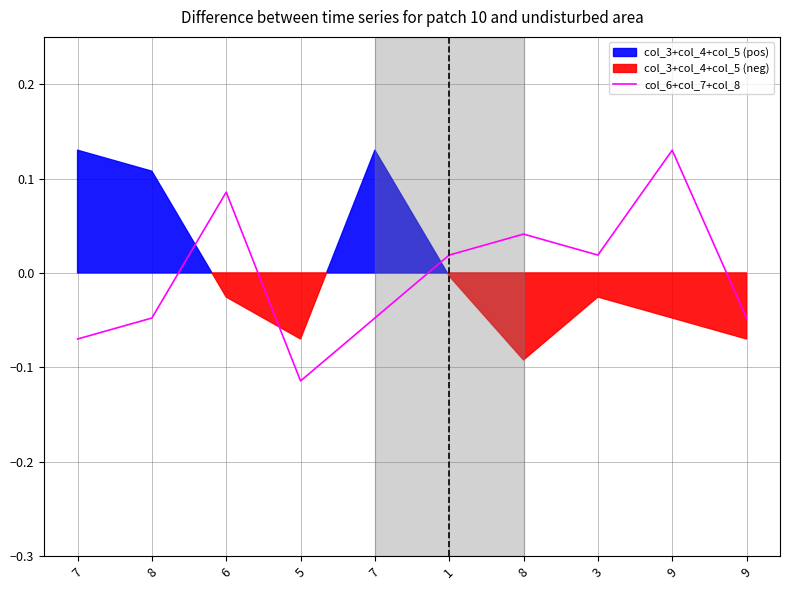

Reading left to right, extract all data points from this chart.

7=-0.1	8=-0.0	6=0.1	5=-0.1	7=-0.0	1=0.0	8=0.0	3=0.0	9=0.1	9=-0.0